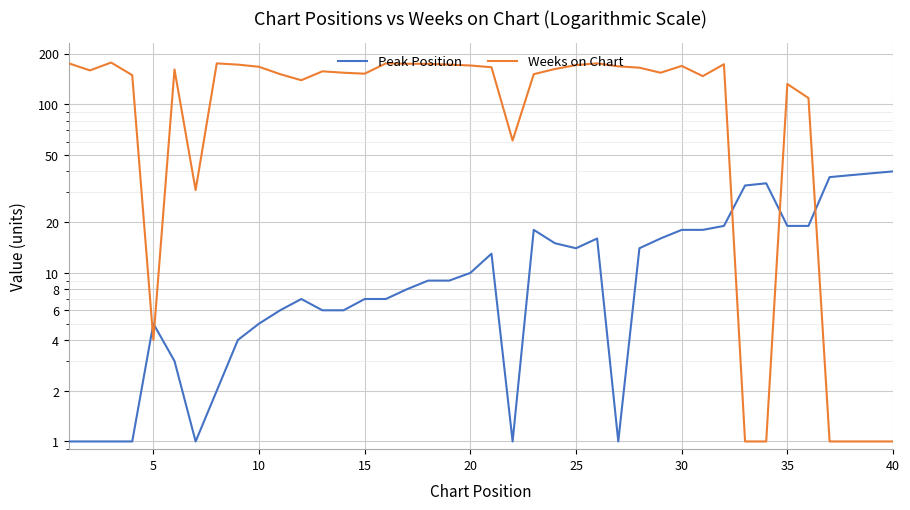

How many data points in Peak Position are less than 9?

19